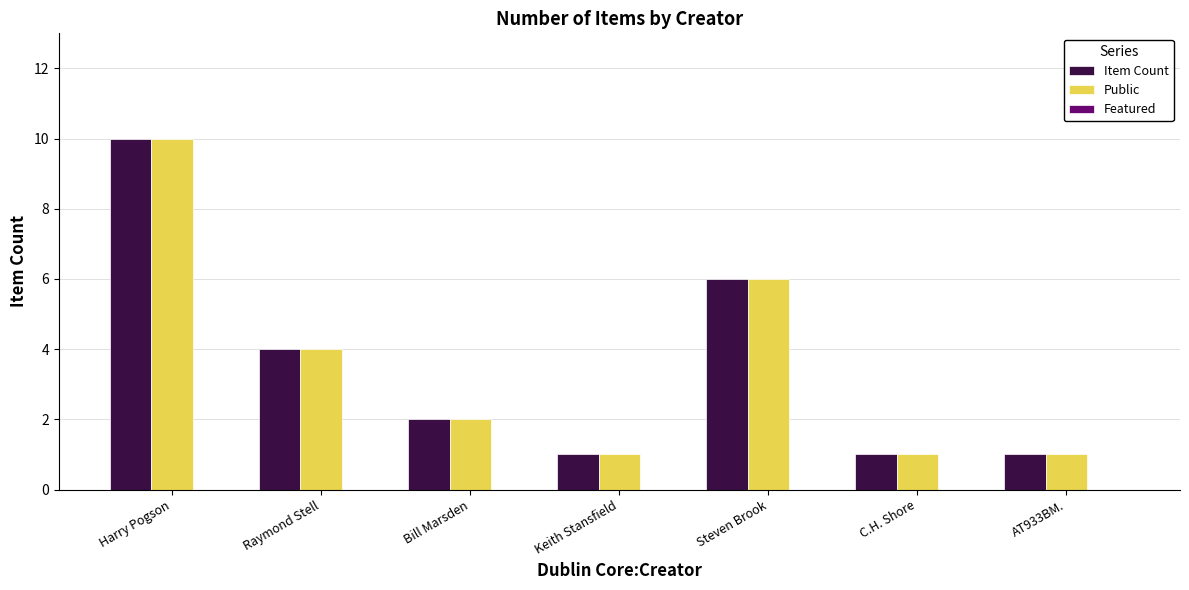

At which label does Public first exceed 2?

Harry Pogson